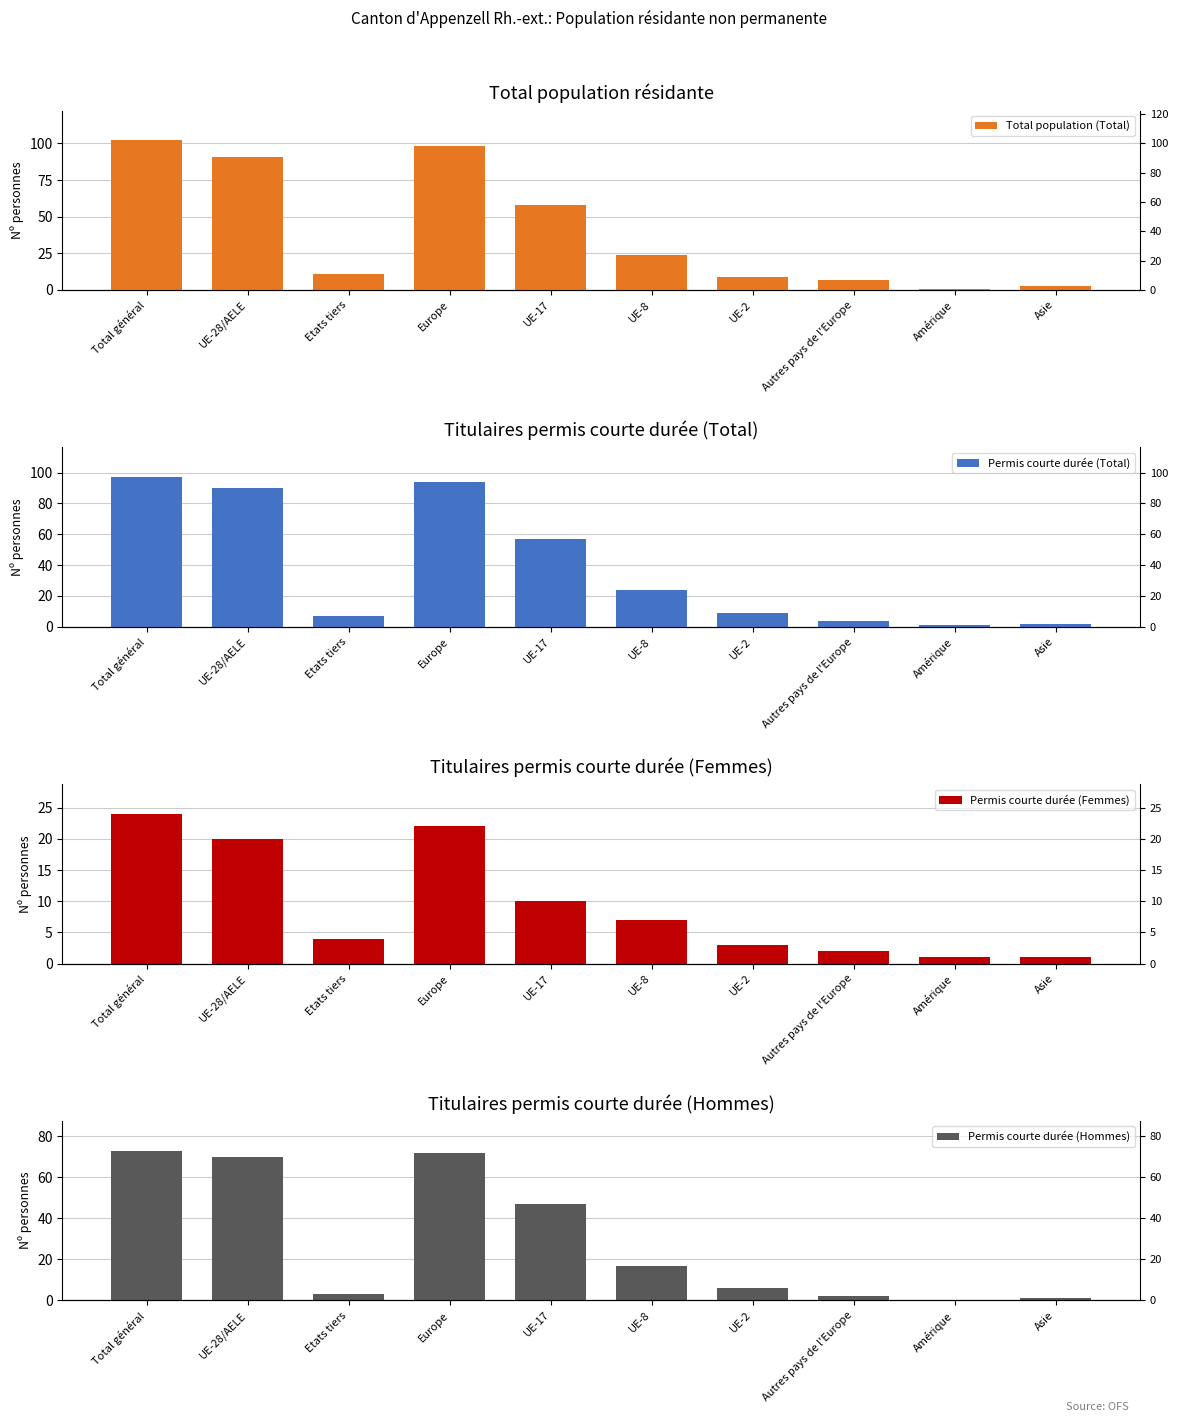

True or false: Permis courte durée (Total) has a value of 4 at Autres pays de l'Europe.

True